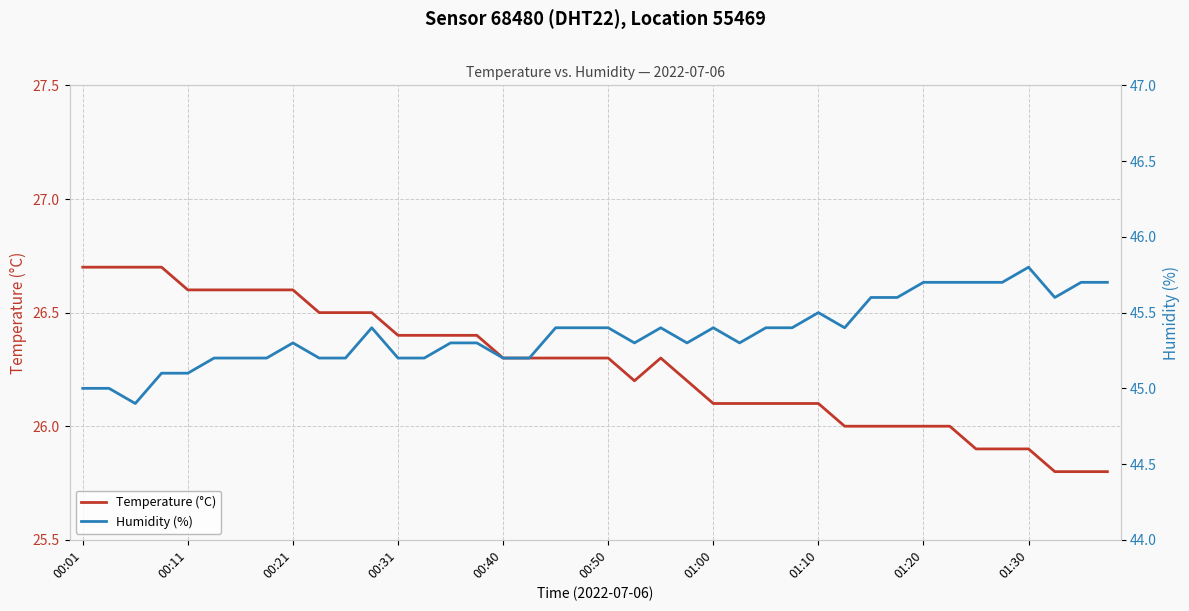

True or false: Humidity (%) has a value of 21.3 at 19.

False